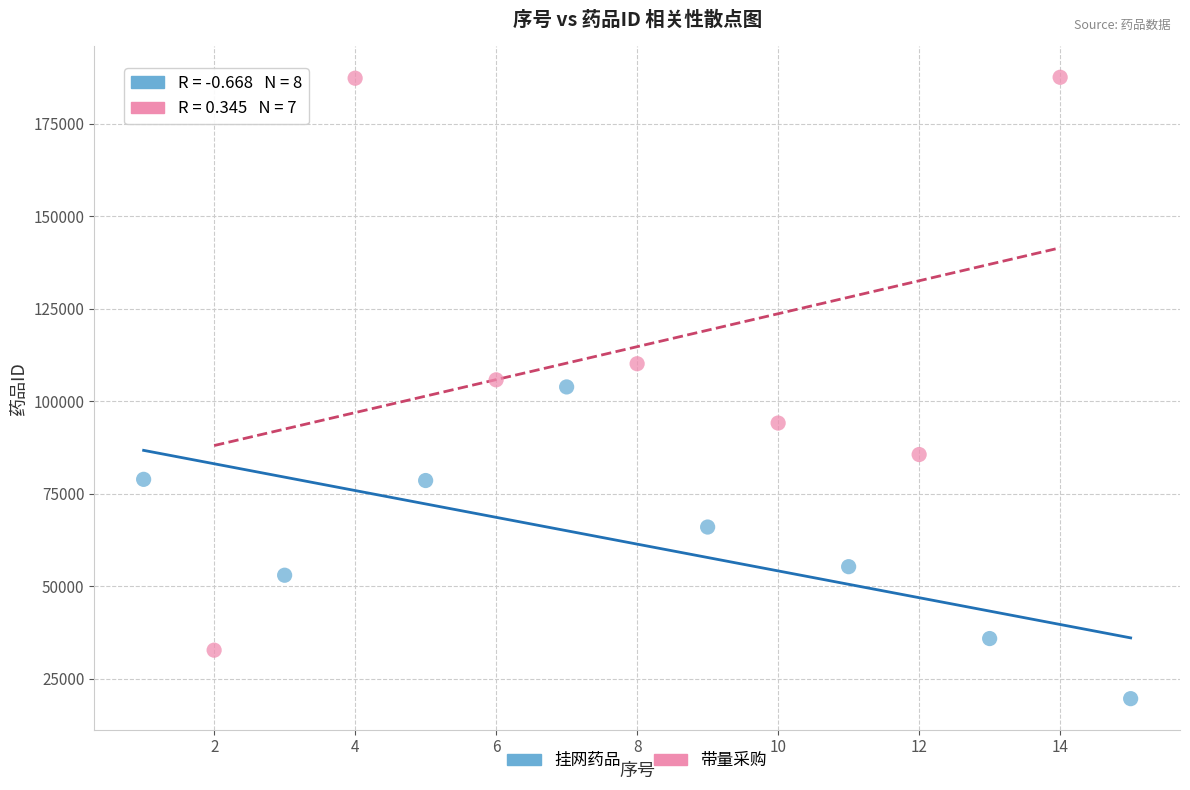

Which series reaches the minimum Y coordinate?

挂网药品